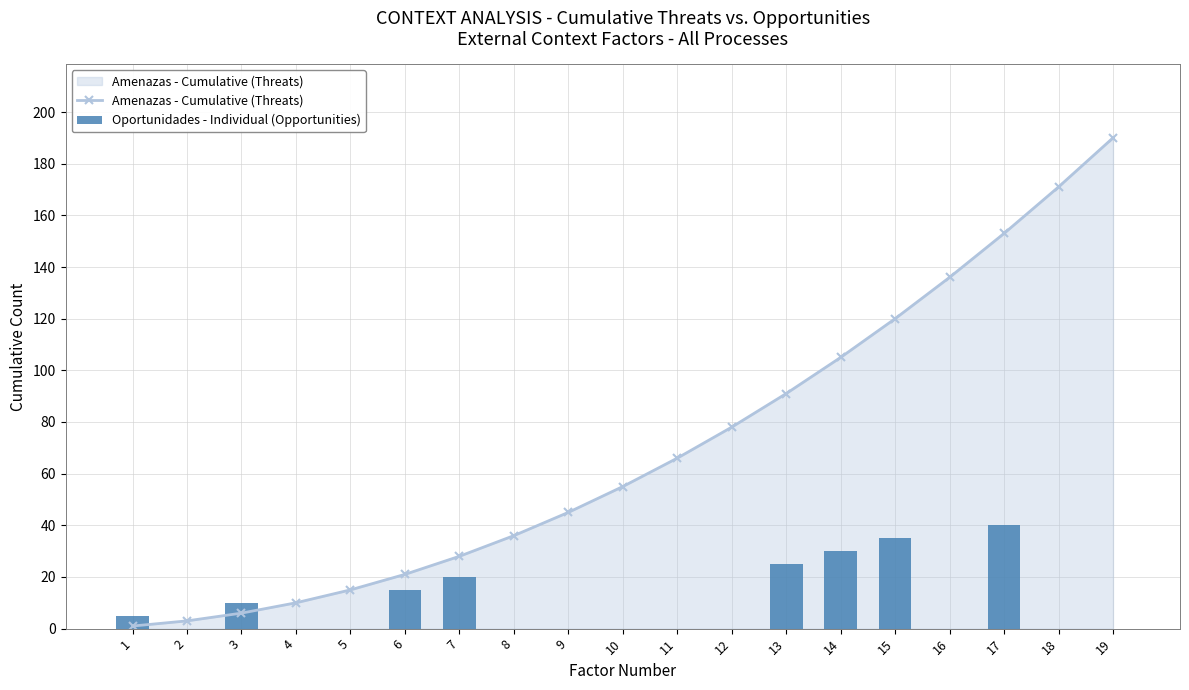

At which category is the sum across all series the highest?

17